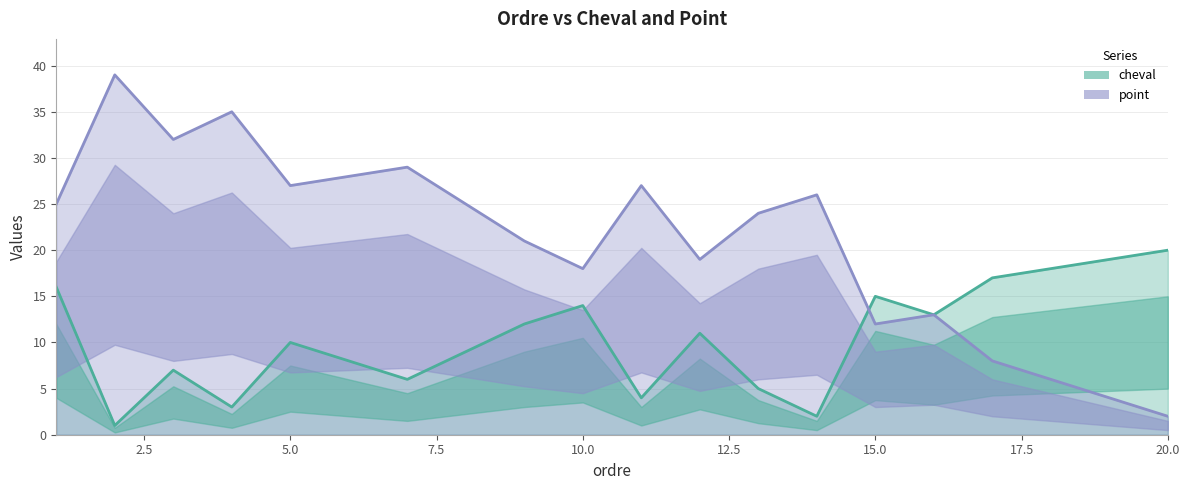

True or false: point and cheval intersect in this chart.

True